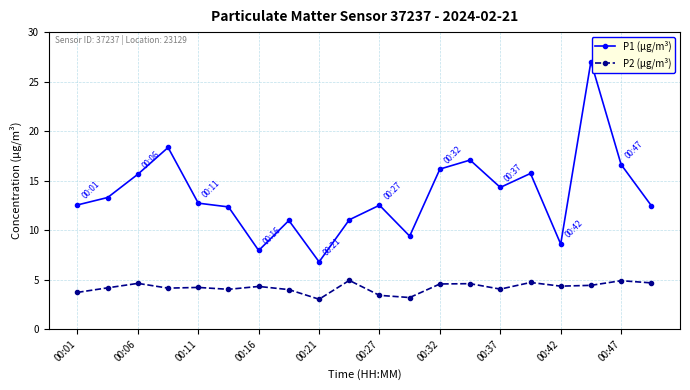

What is the value of the P1 (µg/m³) point at the 12th from the left?

9.4